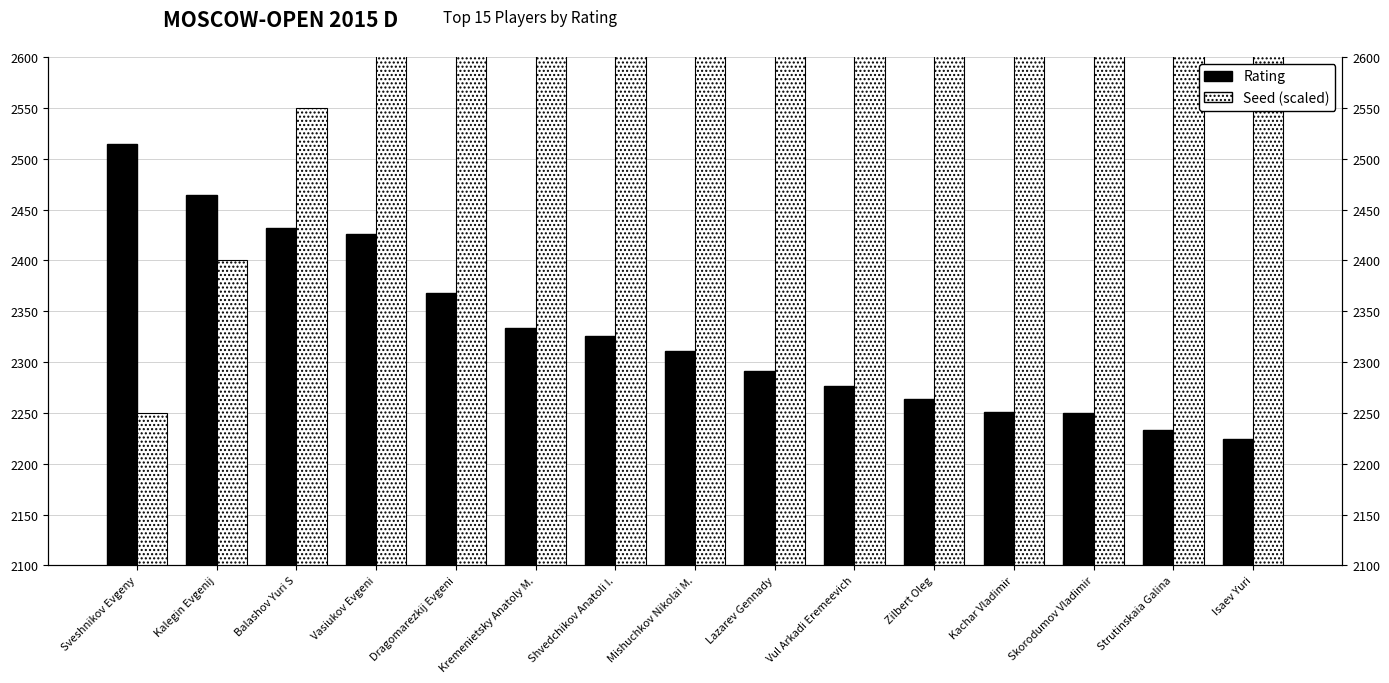

Does the chart contain any negative values?

No